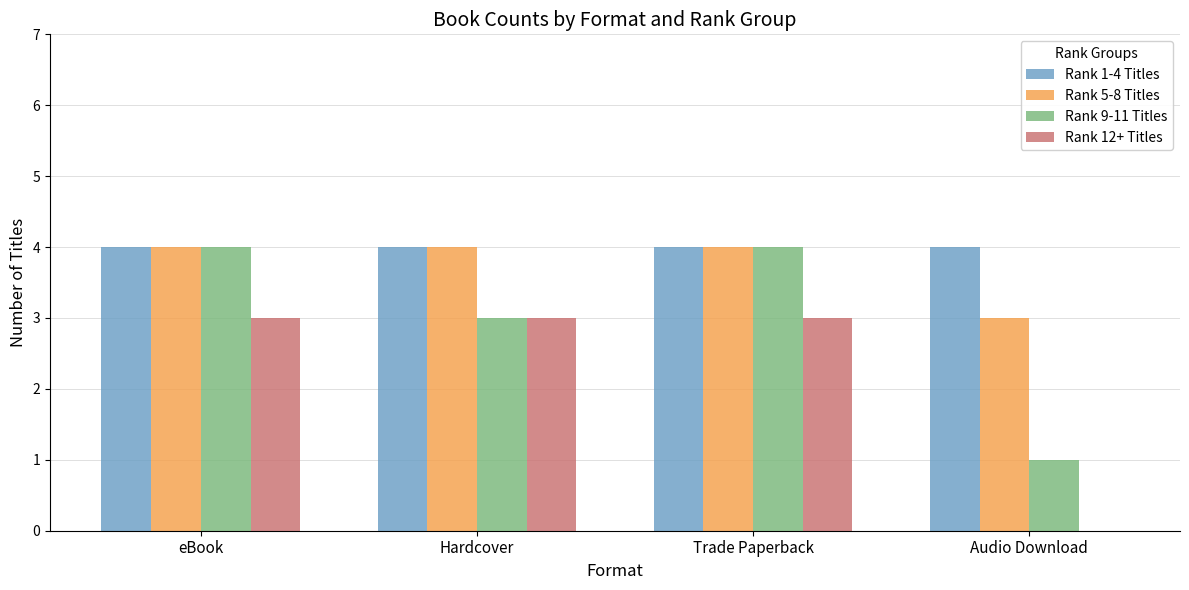

True or false: Rank 1-4 Titles has a value of 1 at Audio Download.

False